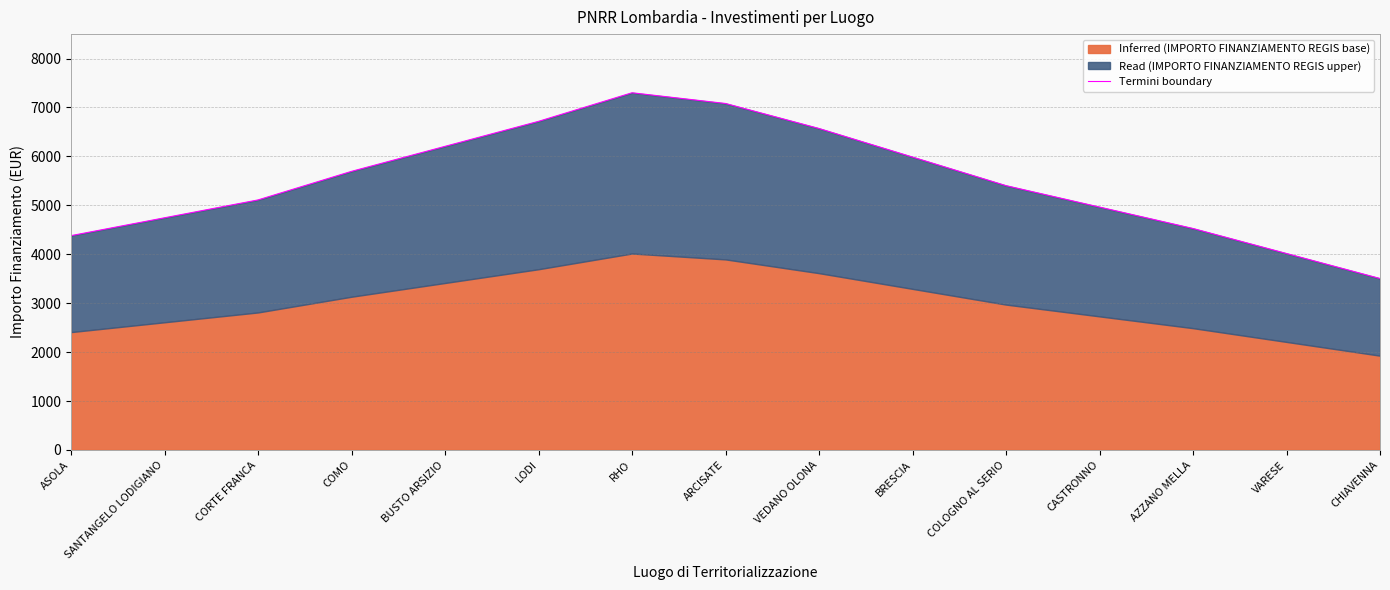

How many interior local peaks (higher than both neighbors) does the data have?

1